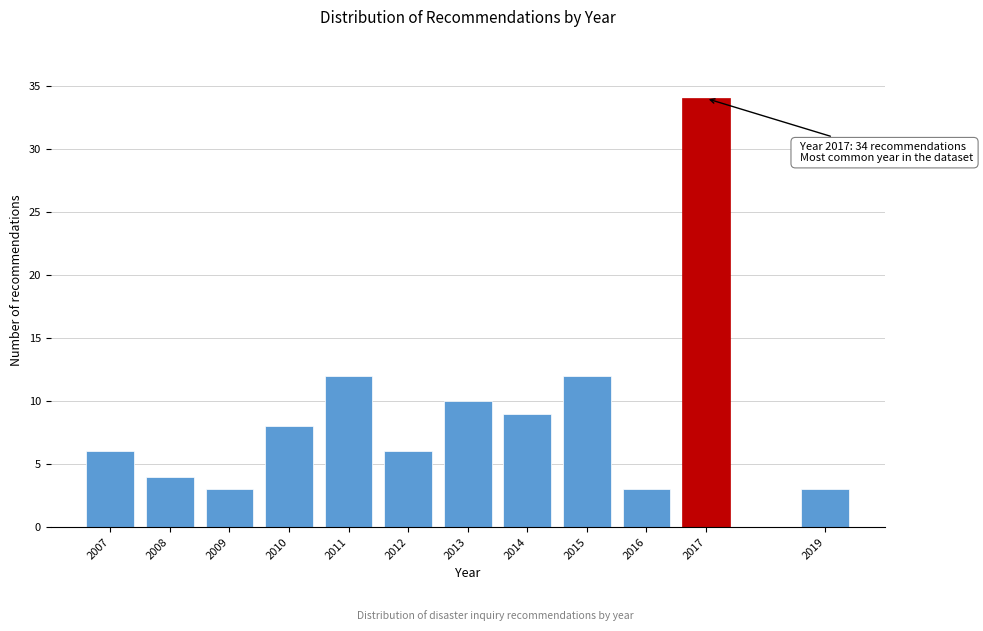

Reading left to right, list all the values displayed in this chart.

6	4	3	8	12	6	10	9	12	3	34	3